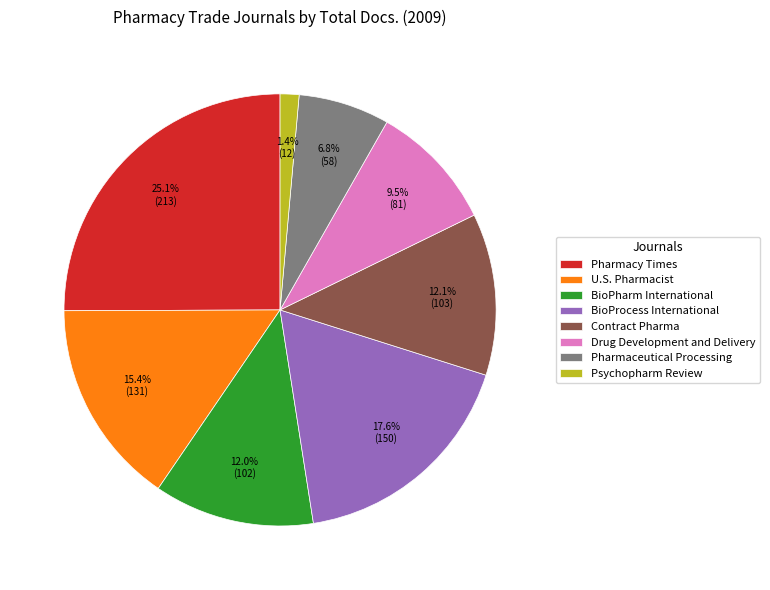

Approximately how many times larger is the value at Psychopharm Review compared to Pharmaceutical Processing?

0.2